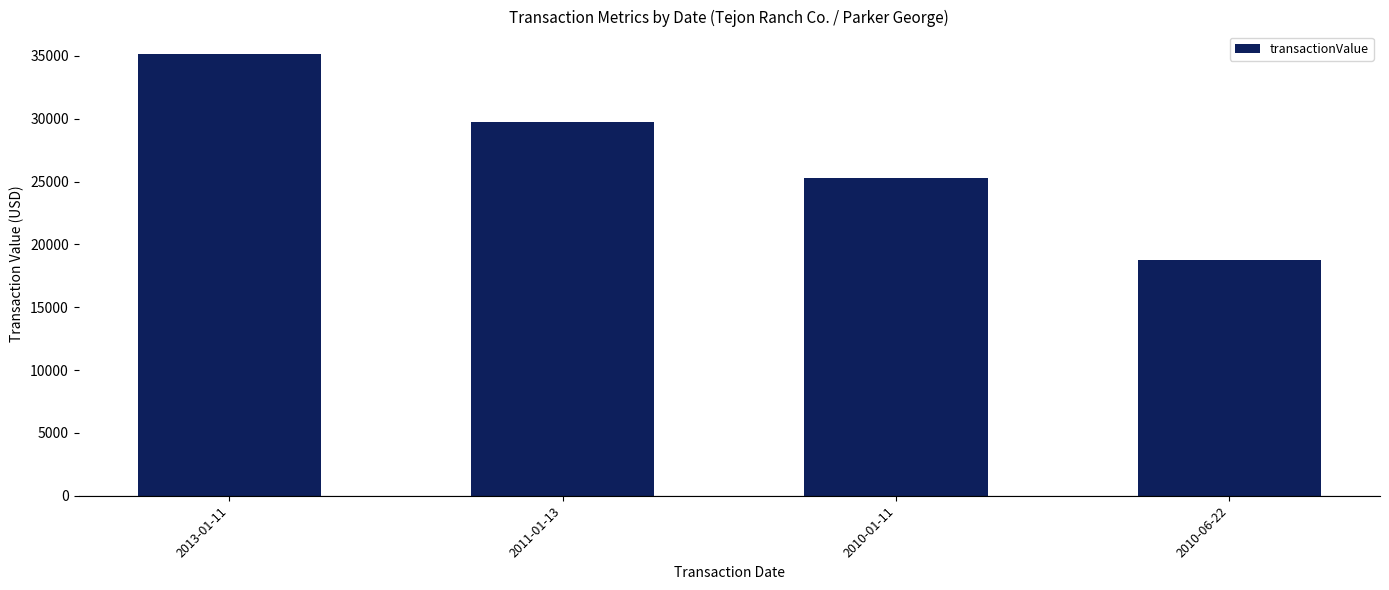

What is the label of the 3rd bar from the right?

2011-01-13